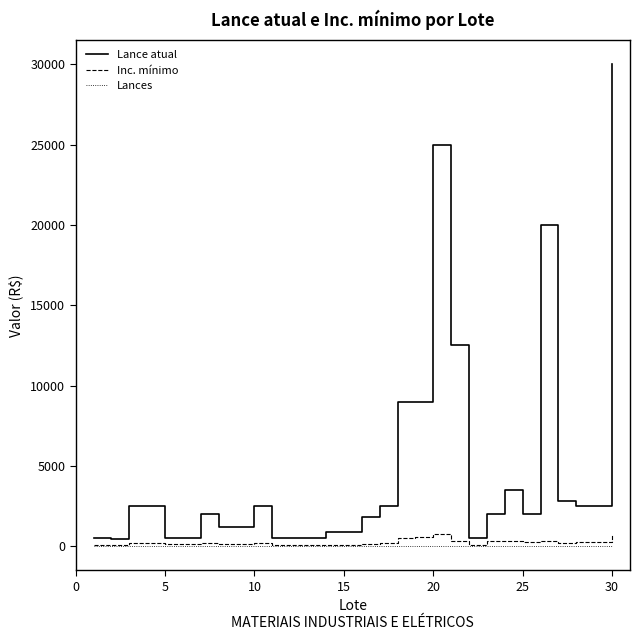

Which series has the largest range (max minus min)?

Lance atual